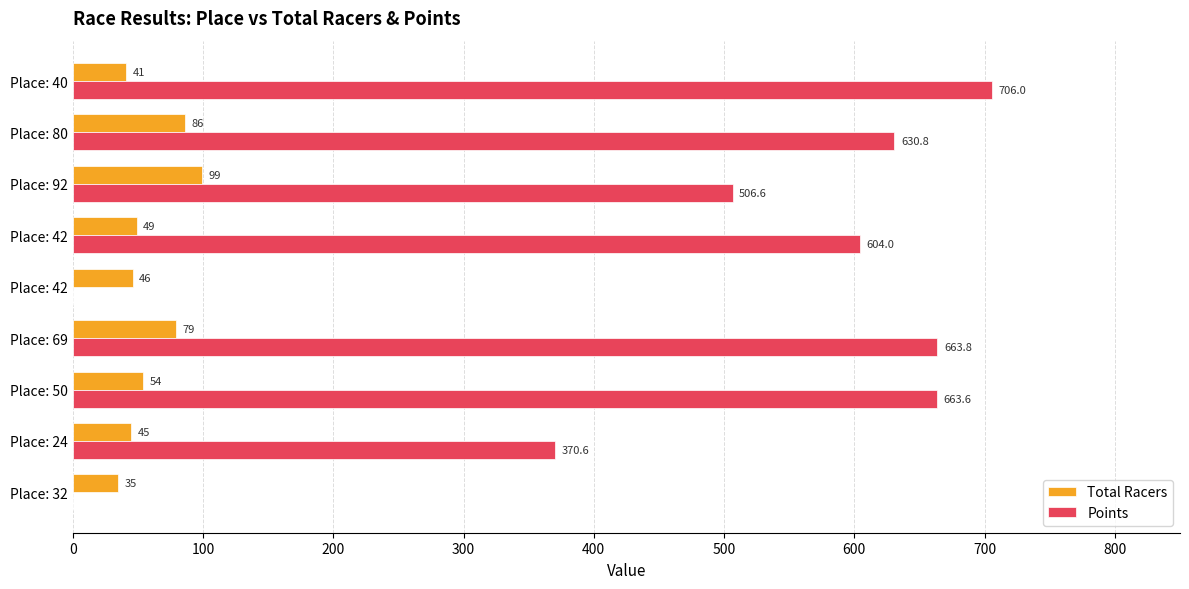

How many series are shown in this chart?

2